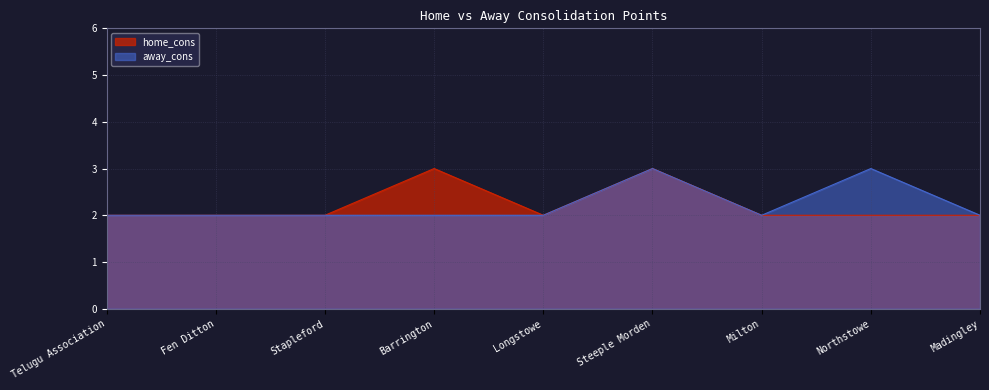

Which series has the widest spread of values?

away_cons